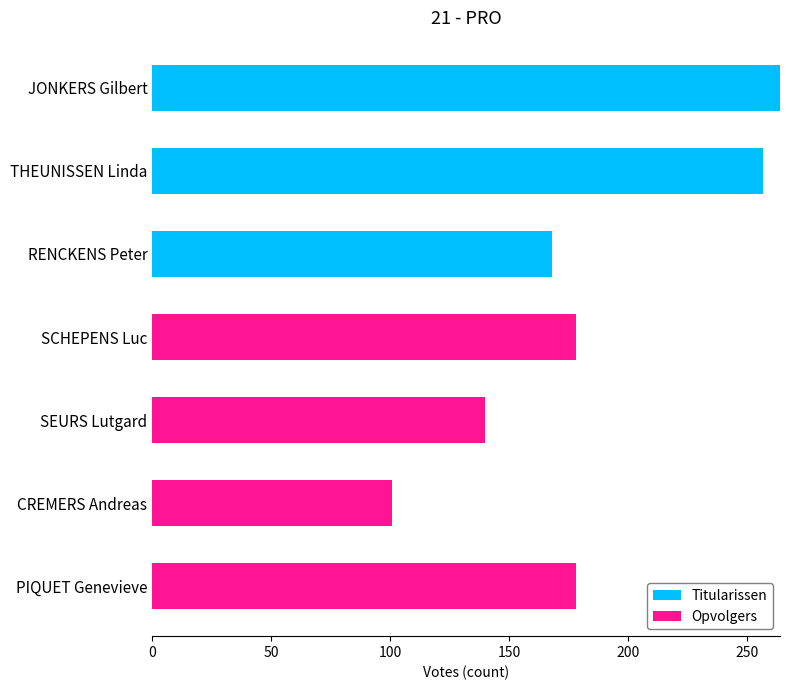

The Titularissen series shows -115 at SCHEPENS Luc. True or false?

False